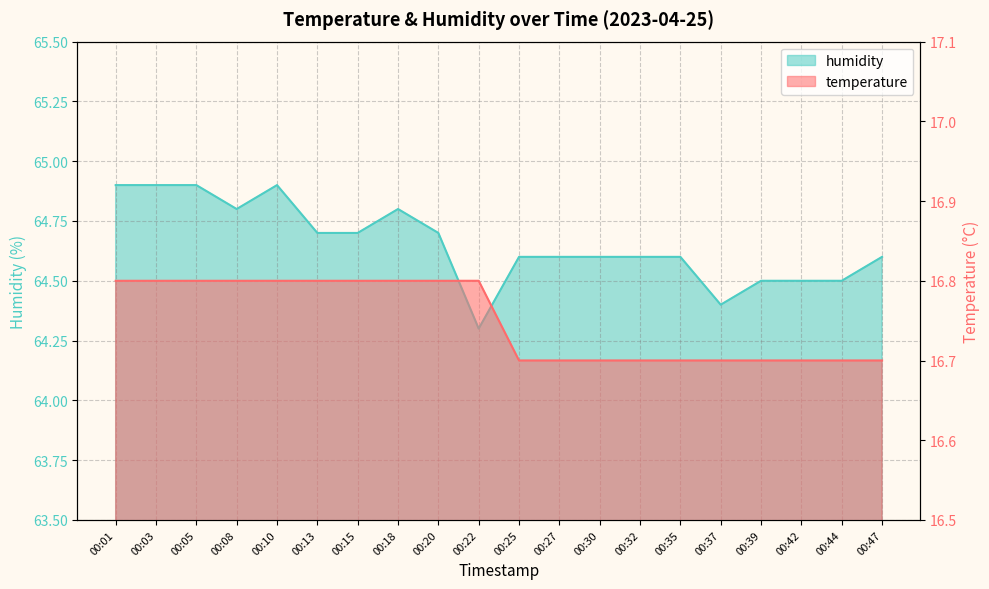

What is the value of the temperature point at the 6th from the left?

16.8